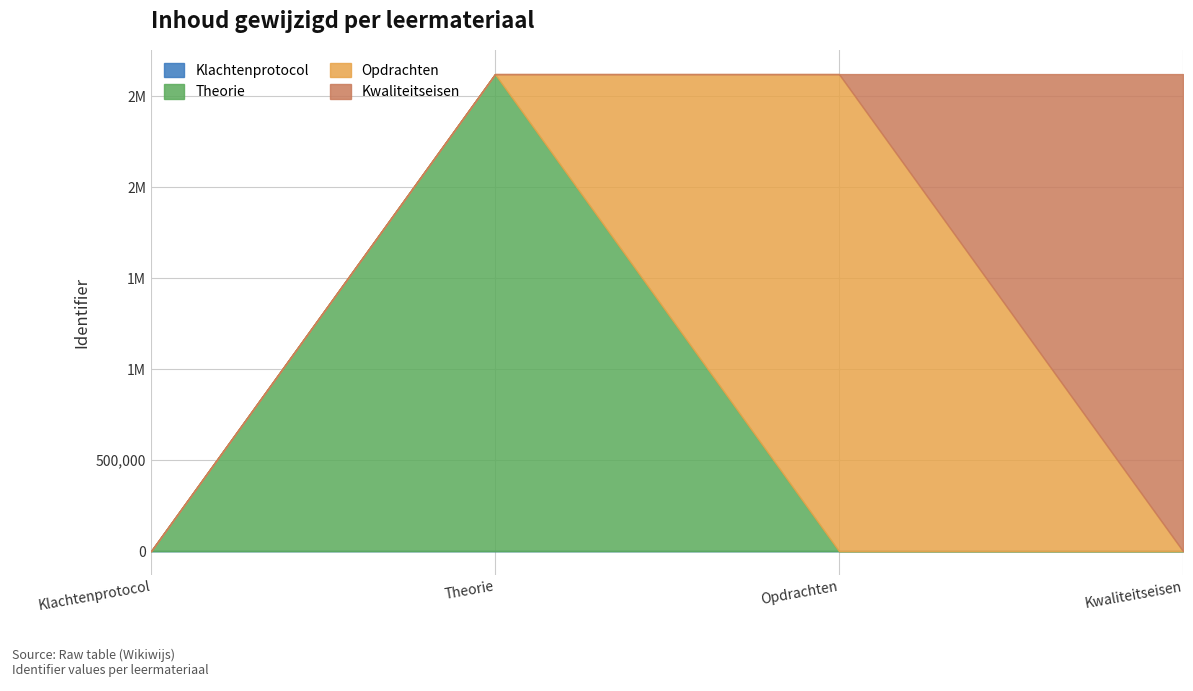

What is the value of the 4th point from the left?

2621681